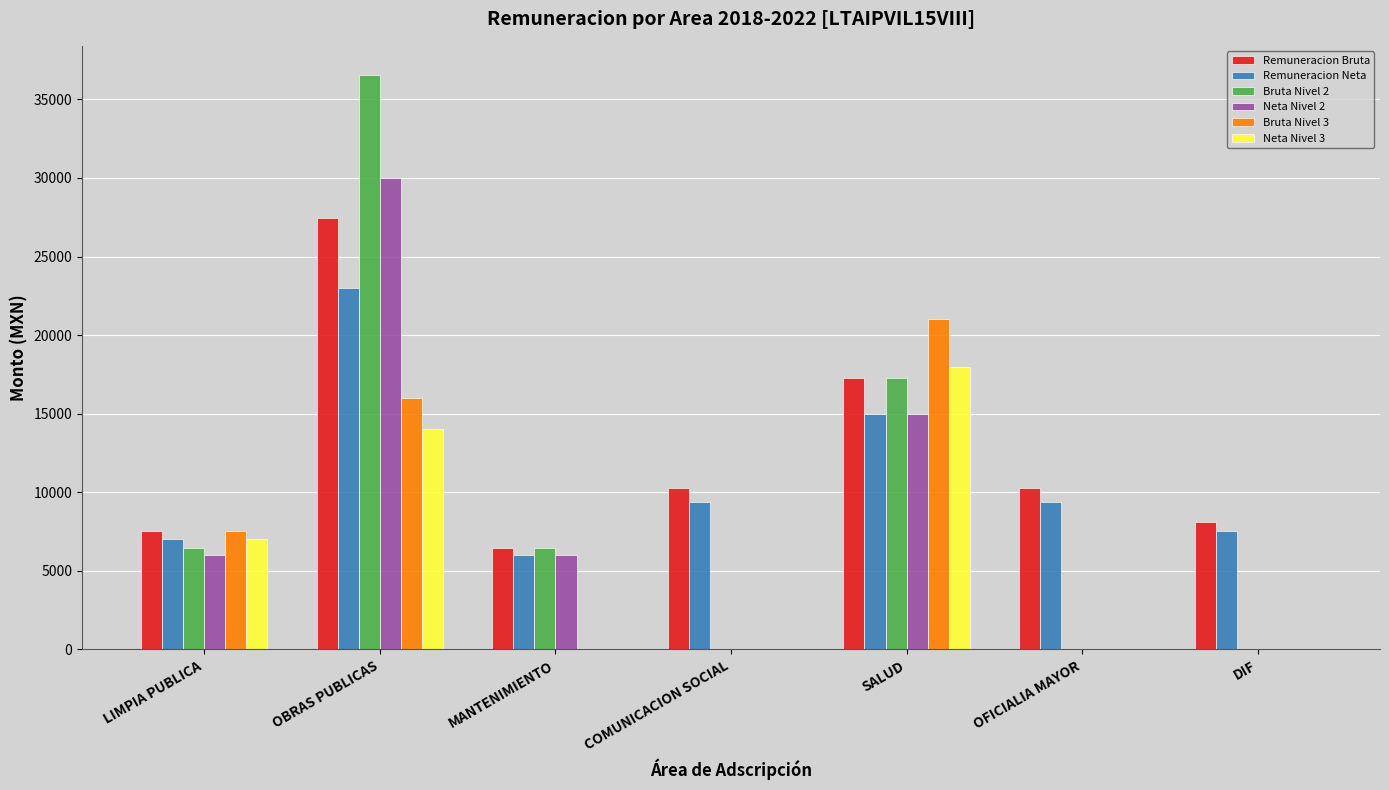

Are the bars horizontal?

No